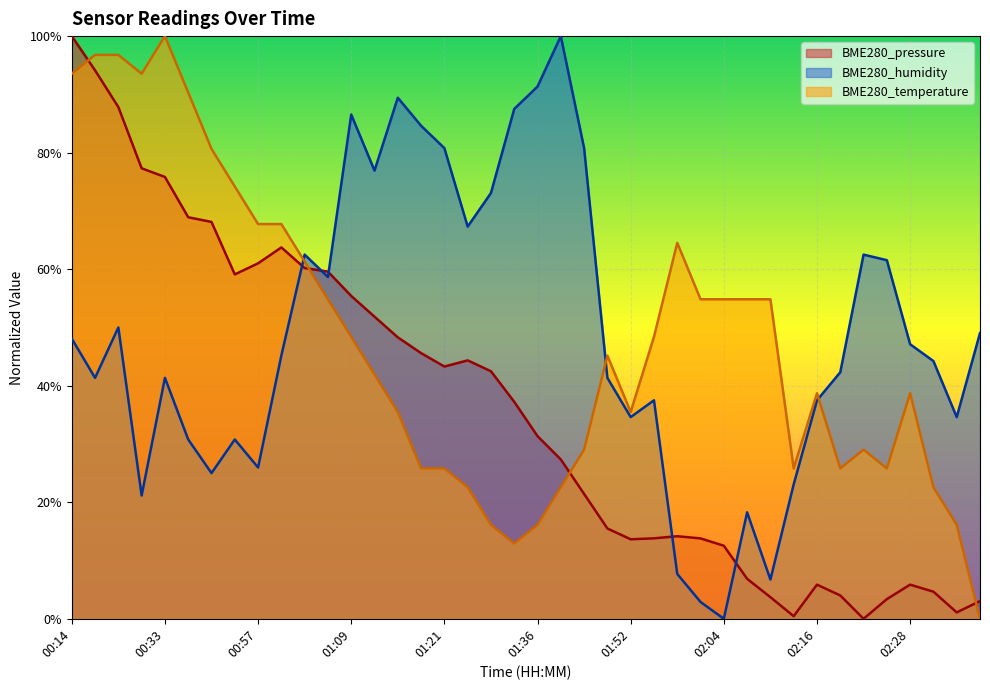

Where do BME280_humidity and BME280_pressure first cross each other?

01:00 and 01:03